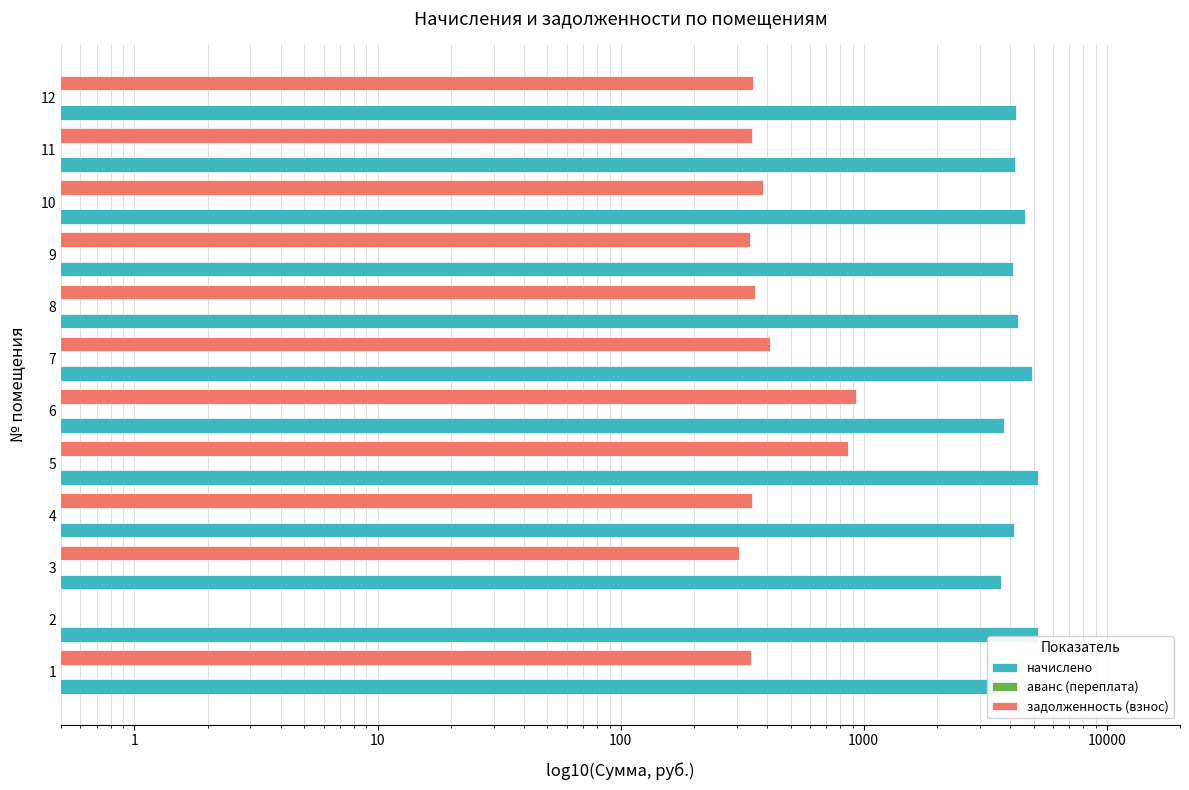

Is the value of задолженность (взнос) at 11 greater than the value of начислено at 12?

No